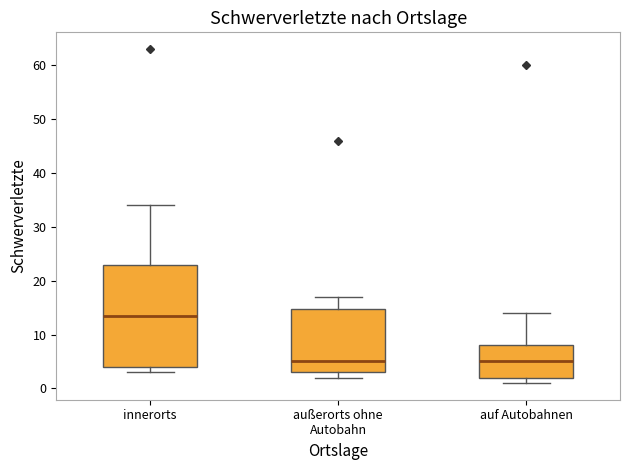

Which box is the tallest, from its lower edge to its upper edge?

innerorts